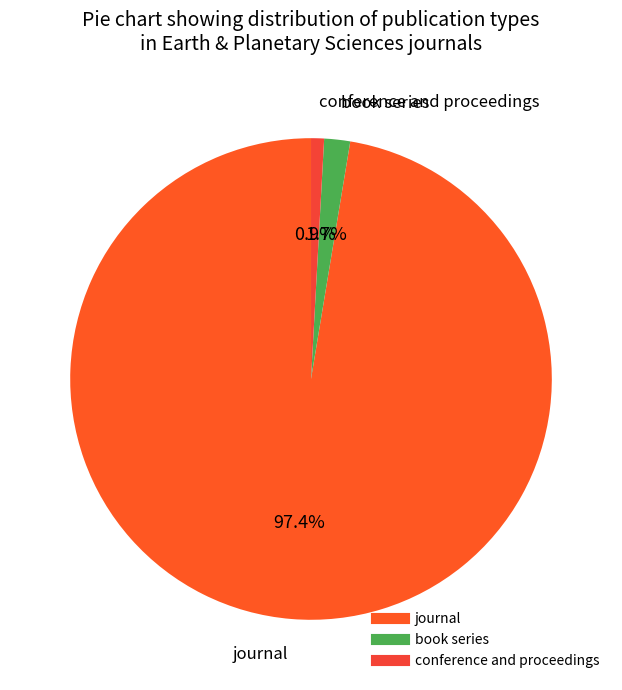

What portion of the pie excludes conference and proceedings?

99.1%